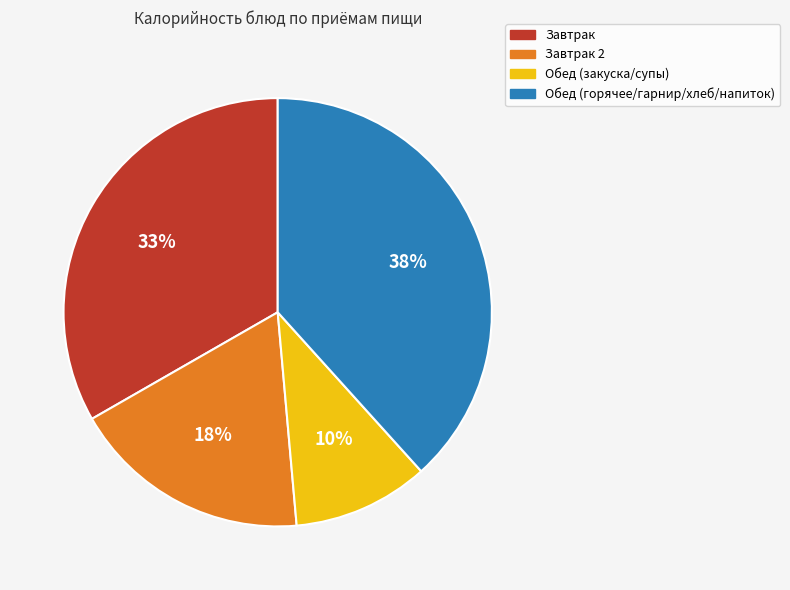

Is there any slice that represents more than half of the pie?

No